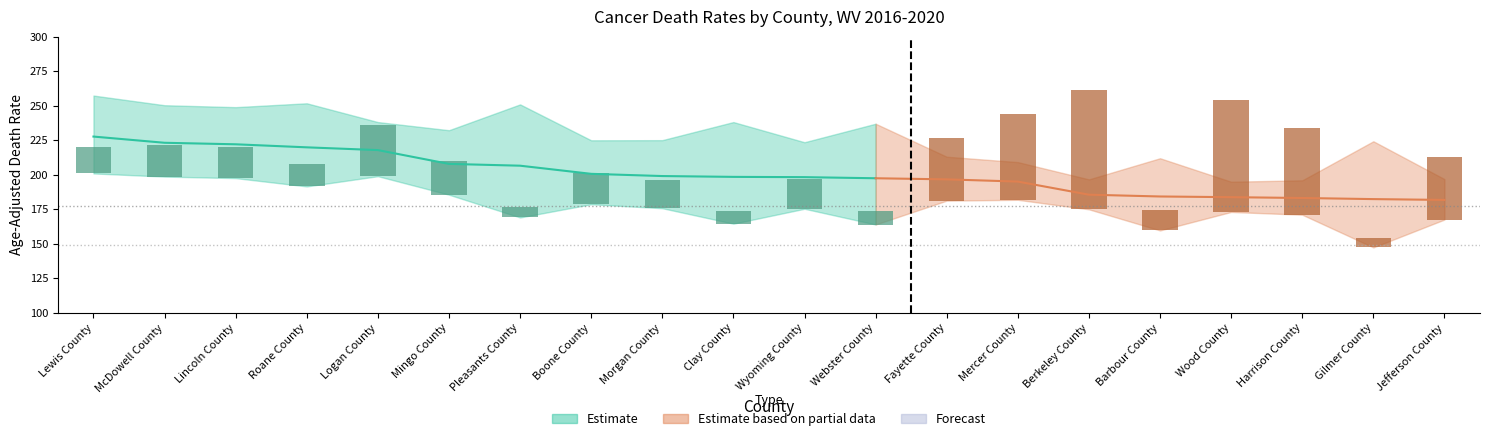

Does the chart contain stacked bars?

No